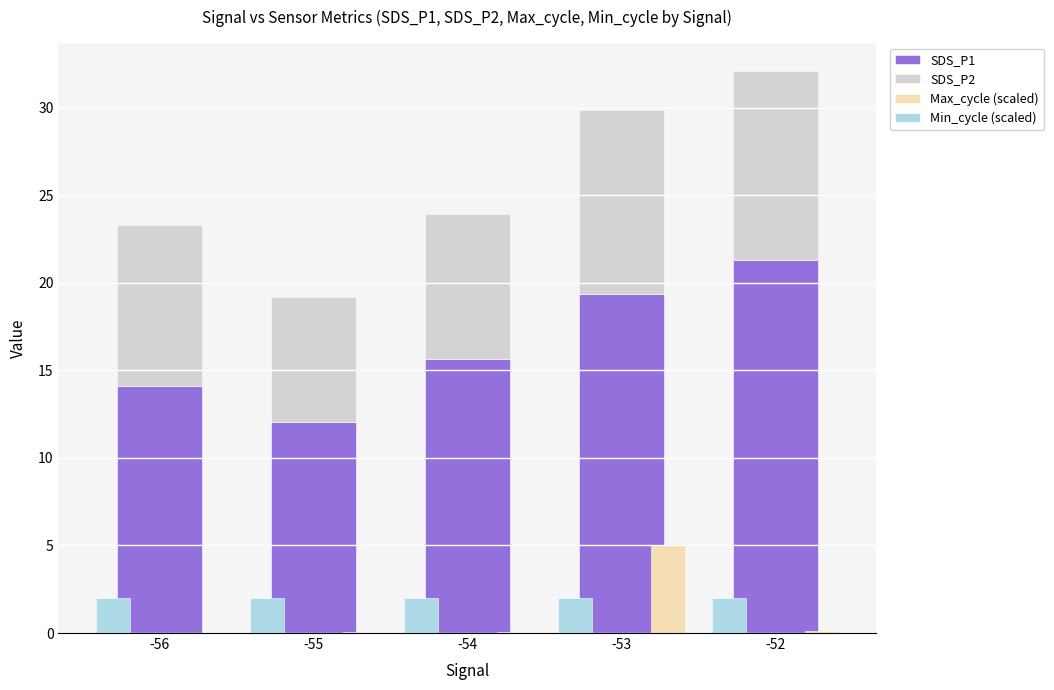

Which series changed the most between -54 and -52?

SDS_P1